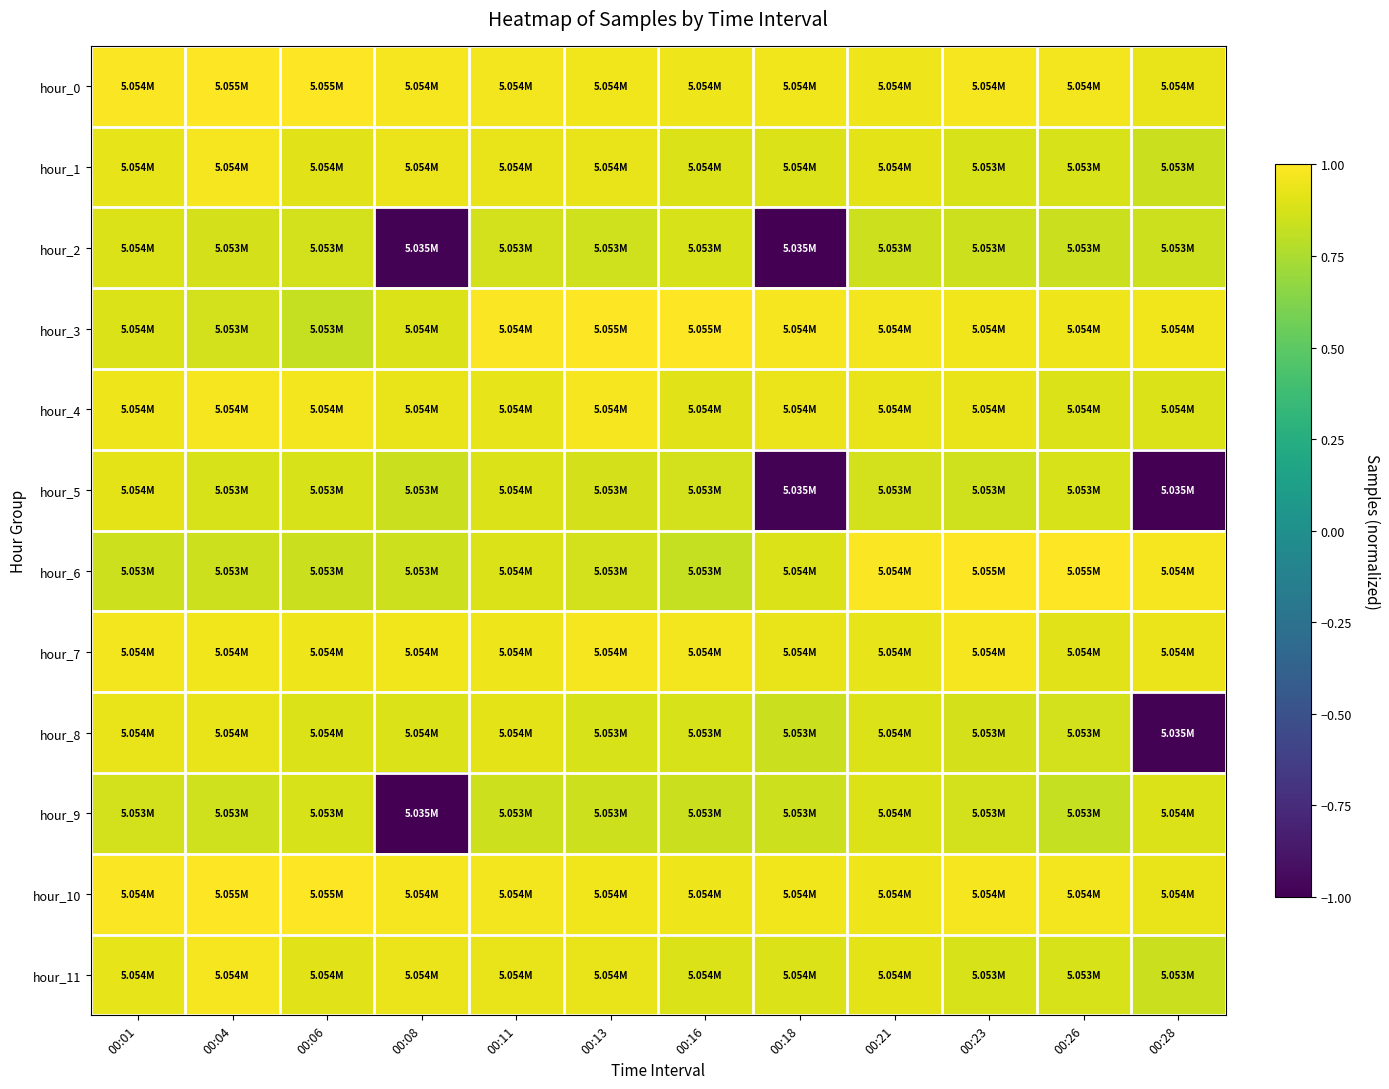

Which series has the largest range (max minus min)?

hour_8